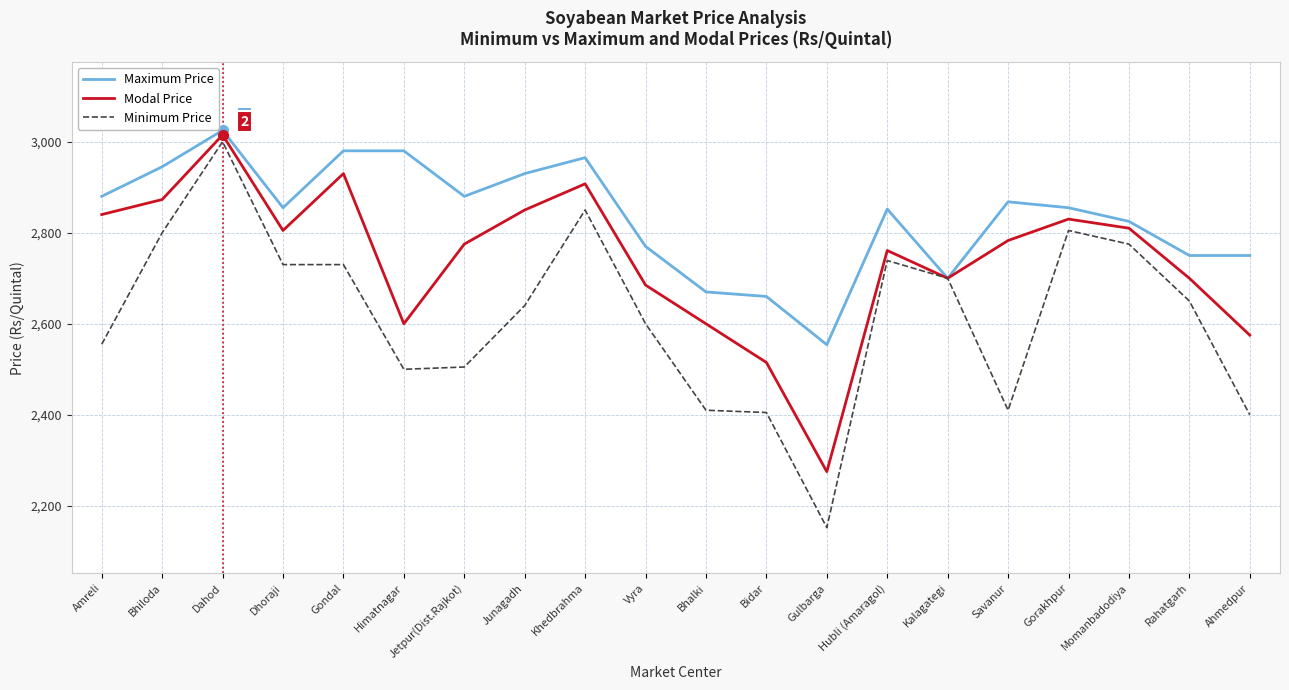

The Maximum Price series shows 2700.0 at Kalagategi. True or false?

True